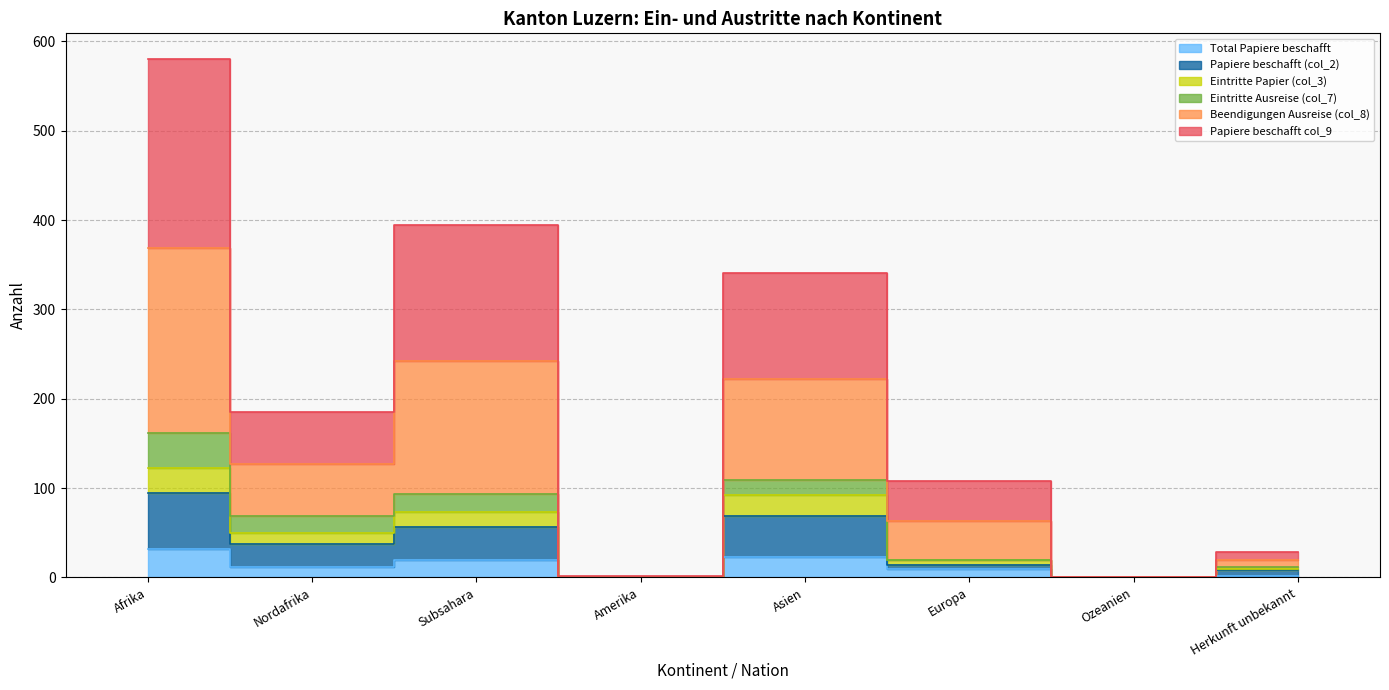

Rank the categories by Papiere beschafft col_9 value from lowest to highest.

Ozeanien, Amerika, Herkunft unbekannt, Europa, Nordafrika, Asien, Subsahara, Afrika